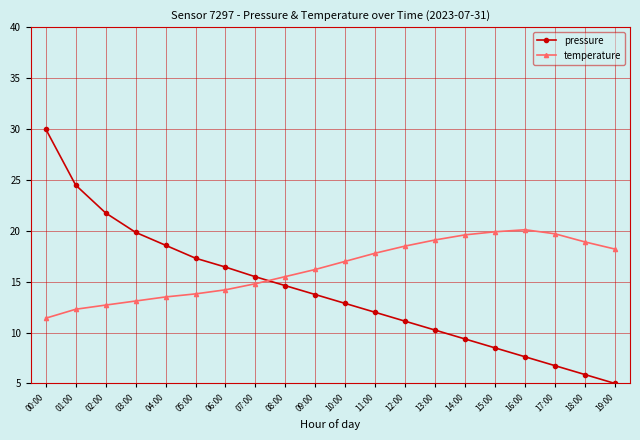

What is the sum of all pressure values?

281.5